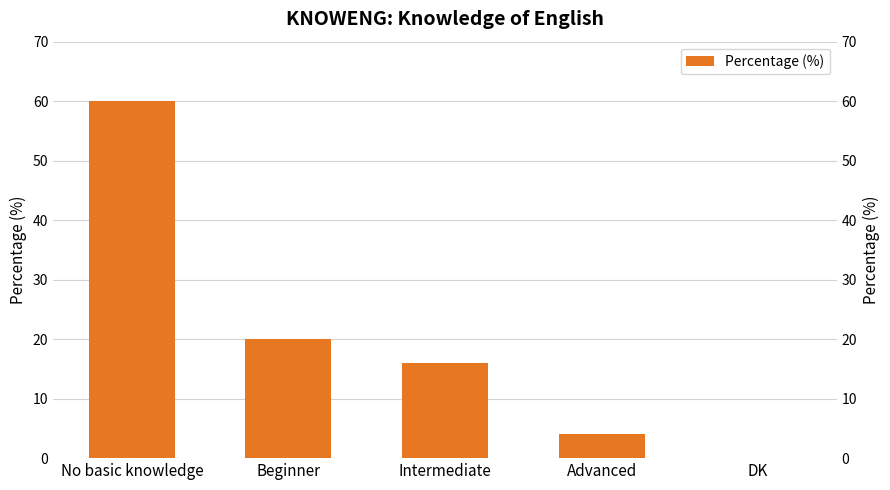

The value at Intermediate is 16. True or false?

True